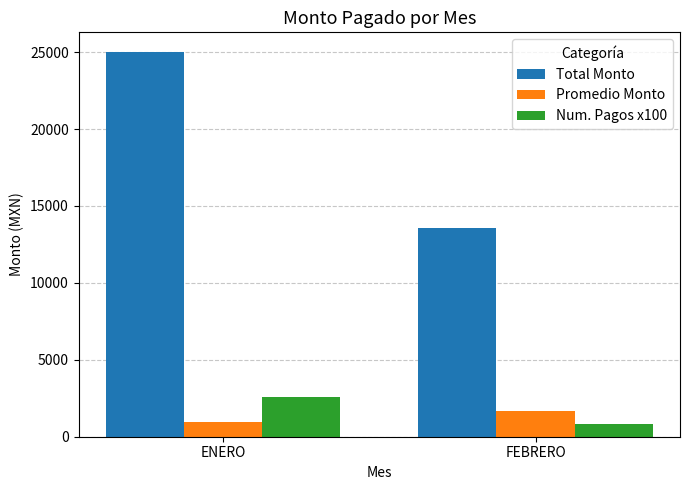

The Total Monto series shows 13550.2 at FEBRERO. True or false?

True